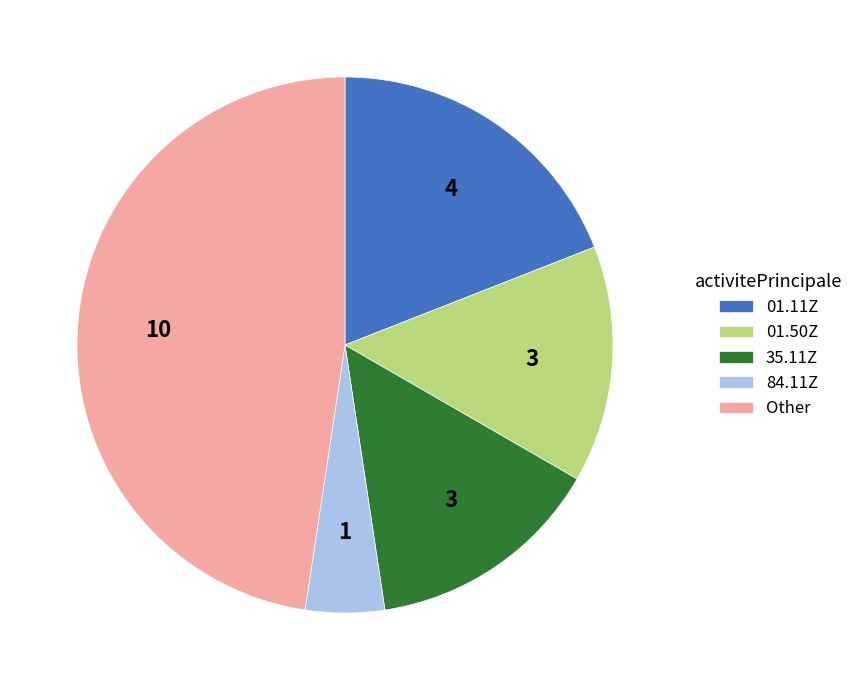

Does 01.50Z account for over 50% of the chart?

No